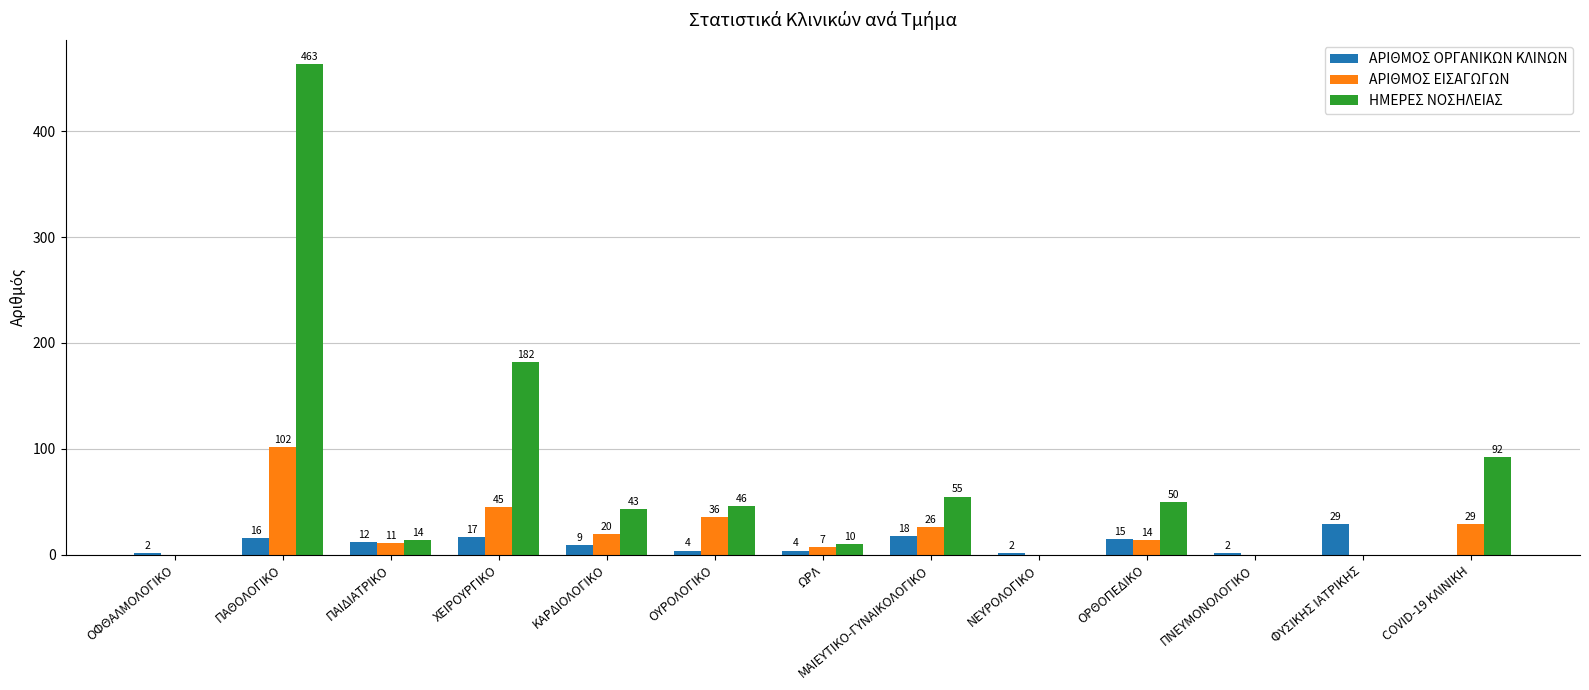

Reading left to right, what are all the values shown in this chart?

ΑΡΙΘΜΟΣ ΟΡΓΑΝΙΚΩΝ ΚΛΙΝΩΝ: ΟΦΘΑΛΜΟΛΟΓΙΚΟ=2	ΠΑΘΟΛΟΓΙΚΟ=16	ΠΑΙΔΙΑΤΡΙΚΟ=12	ΧΕΙΡΟΥΡΓΙΚΟ=17	ΚΑΡΔΙΟΛΟΓΙΚΟ=9	ΟΥΡΟΛΟΓΙΚΟ=4	ΩΡΛ=4	ΜΑΙΕΥΤΙΚΟ-ΓΥΝΑΙΚΟΛΟΓΙΚΟ=18	ΝΕΥΡΟΛΟΓΙΚΟ=2	ΟΡΘΟΠΕΔΙΚΟ=15	ΠΝΕΥΜΟΝΟΛΟΓΙΚΟ=2	ΦΥΣΙΚΗΣ ΙΑΤΡΙΚΗΣ=29	COVID-19 ΚΛΙΝΙΚΗ=0
ΑΡΙΘΜΟΣ ΕΙΣΑΓΩΓΩΝ: ΟΦΘΑΛΜΟΛΟΓΙΚΟ=0	ΠΑΘΟΛΟΓΙΚΟ=102	ΠΑΙΔΙΑΤΡΙΚΟ=11	ΧΕΙΡΟΥΡΓΙΚΟ=45	ΚΑΡΔΙΟΛΟΓΙΚΟ=20	ΟΥΡΟΛΟΓΙΚΟ=36	ΩΡΛ=7	ΜΑΙΕΥΤΙΚΟ-ΓΥΝΑΙΚΟΛΟΓΙΚΟ=26	ΝΕΥΡΟΛΟΓΙΚΟ=0	ΟΡΘΟΠΕΔΙΚΟ=14	ΠΝΕΥΜΟΝΟΛΟΓΙΚΟ=0	ΦΥΣΙΚΗΣ ΙΑΤΡΙΚΗΣ=0	COVID-19 ΚΛΙΝΙΚΗ=29
ΗΜΕΡΕΣ ΝΟΣΗΛΕΙΑΣ: ΟΦΘΑΛΜΟΛΟΓΙΚΟ=0	ΠΑΘΟΛΟΓΙΚΟ=463	ΠΑΙΔΙΑΤΡΙΚΟ=14	ΧΕΙΡΟΥΡΓΙΚΟ=182	ΚΑΡΔΙΟΛΟΓΙΚΟ=43	ΟΥΡΟΛΟΓΙΚΟ=46	ΩΡΛ=10	ΜΑΙΕΥΤΙΚΟ-ΓΥΝΑΙΚΟΛΟΓΙΚΟ=55	ΝΕΥΡΟΛΟΓΙΚΟ=0	ΟΡΘΟΠΕΔΙΚΟ=50	ΠΝΕΥΜΟΝΟΛΟΓΙΚΟ=0	ΦΥΣΙΚΗΣ ΙΑΤΡΙΚΗΣ=0	COVID-19 ΚΛΙΝΙΚΗ=92